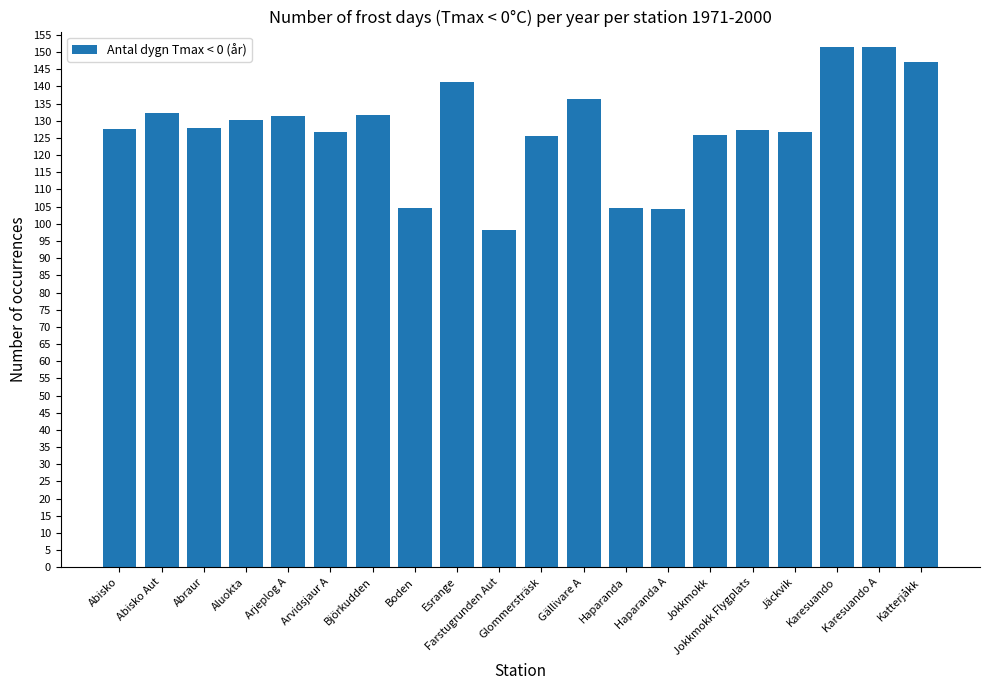

What is the ratio of the value at Karesuando A to the value at Esrange?

1.1